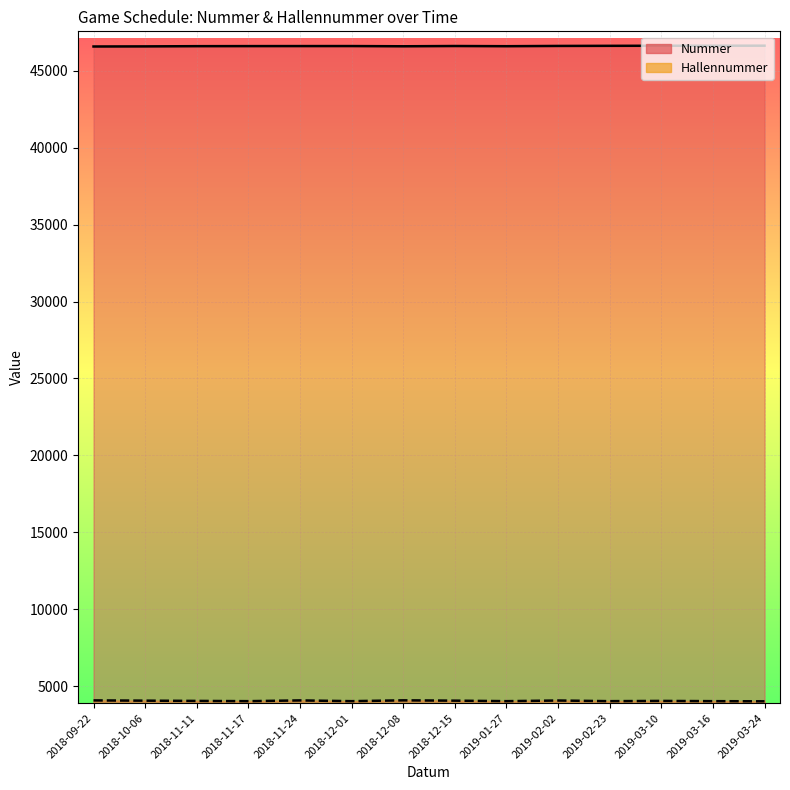

At how many categories does at least one series exceed 28653?

14